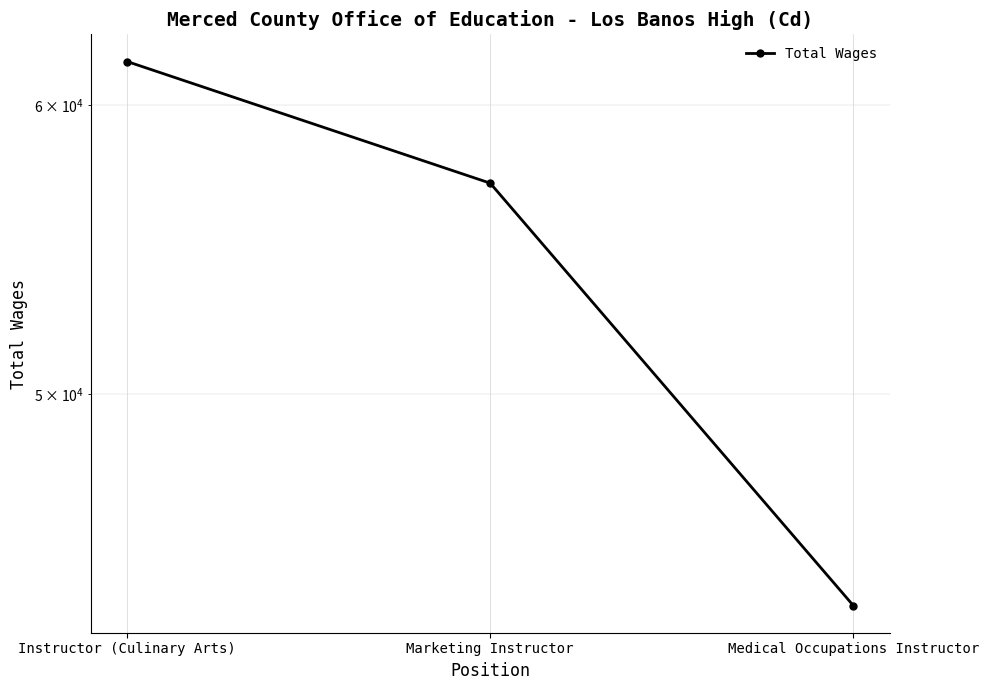

What is the label of the 1st point from the right?

Medical Occupations Instructor